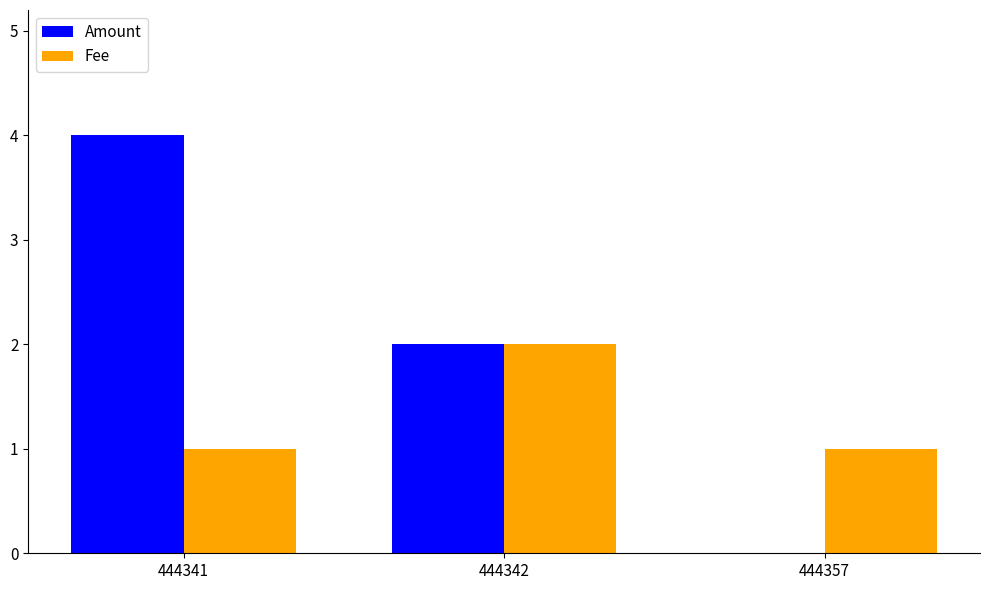

Which series has the largest total across all categories?

Amount